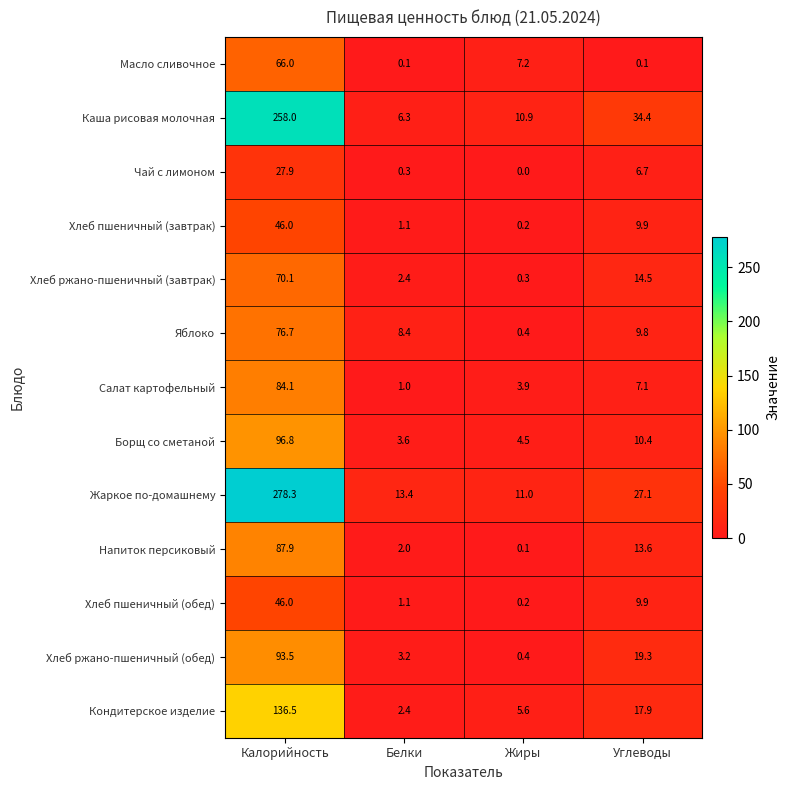

True or false: Хлеб пшеничный (завтрак) has a value of 46.0 at Калорийность.

True